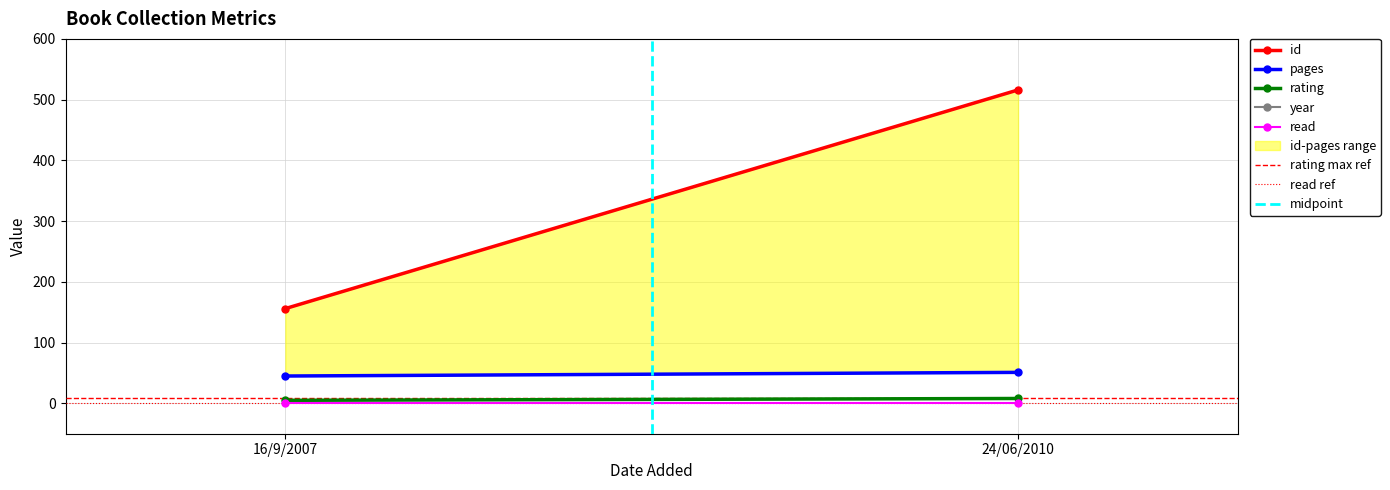

What is the difference between the id values at 16/9/2007 and 24/06/2010?

360